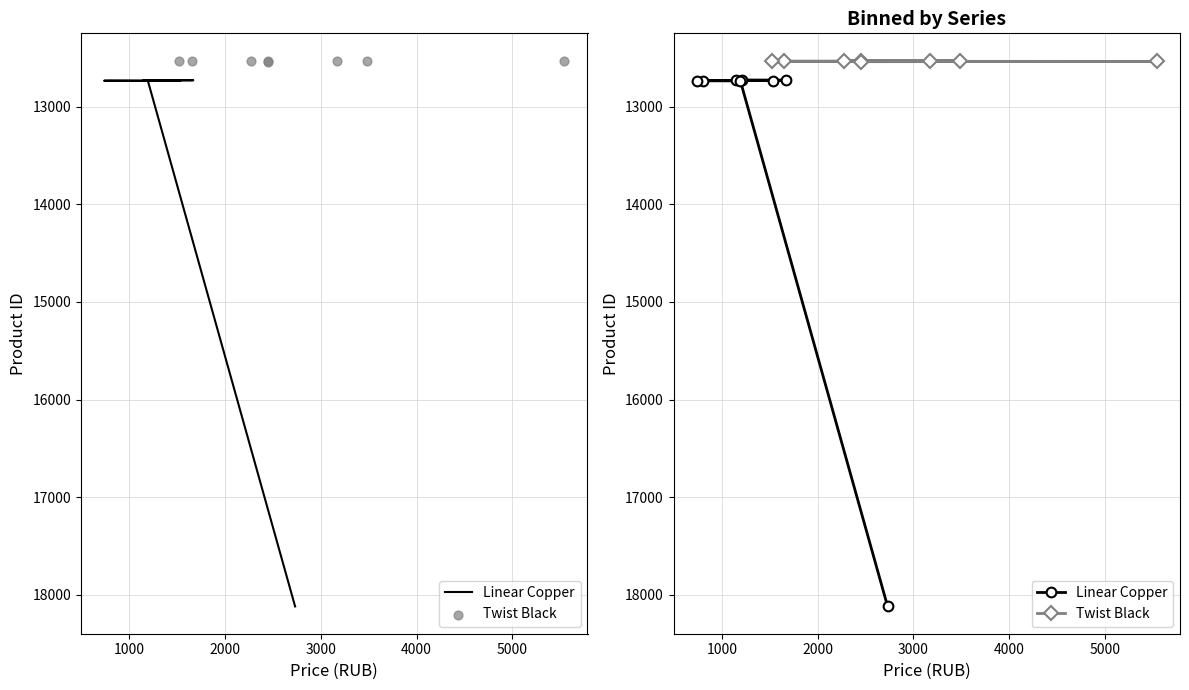

What is the total value across all series at 5000?

25269